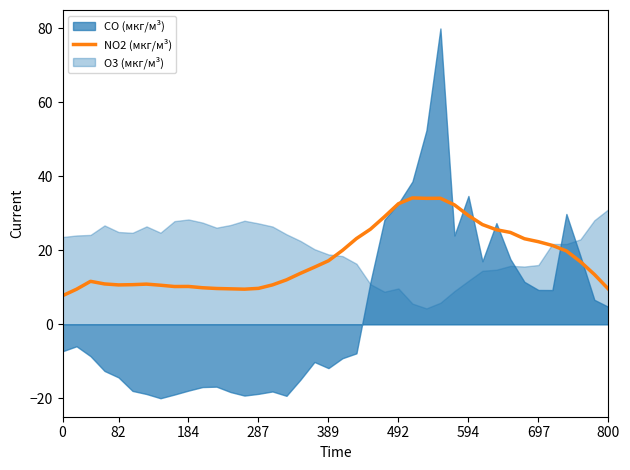

How many data points are less than 15?

20